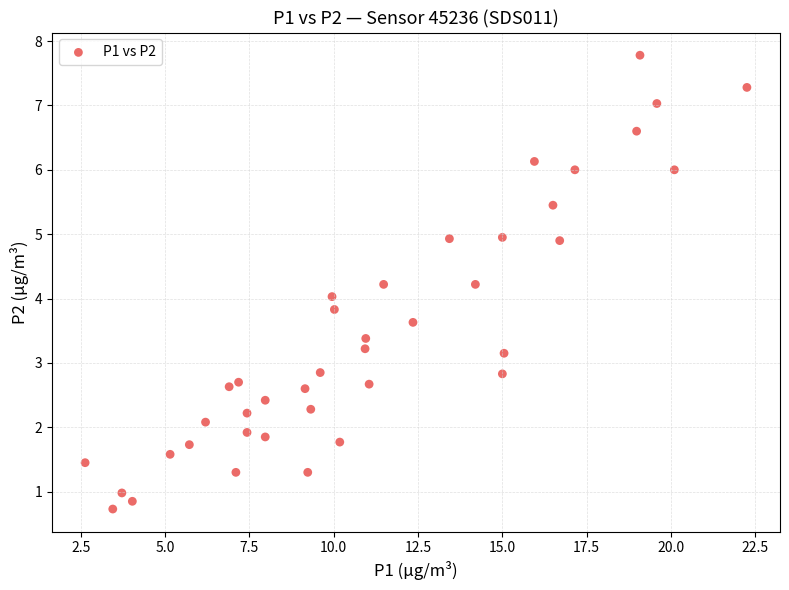

How many data points are displayed?

40